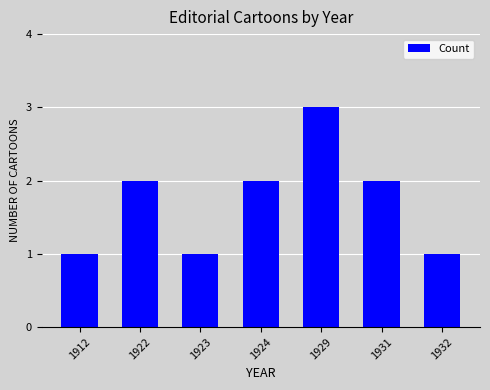

Which label corresponds to the largest value in the chart?

1929